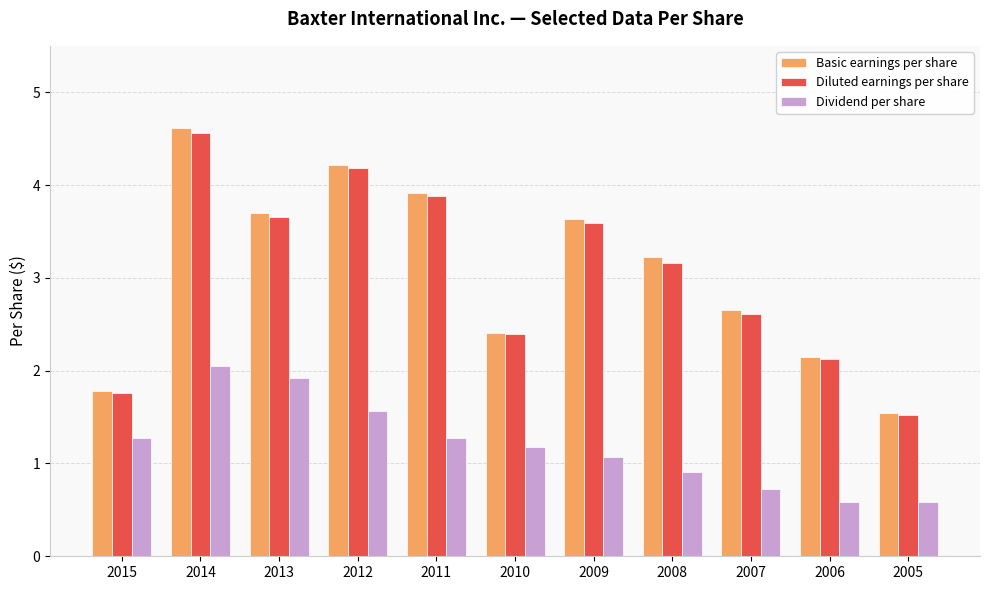

At how many categories does at least one series exceed 1?

11